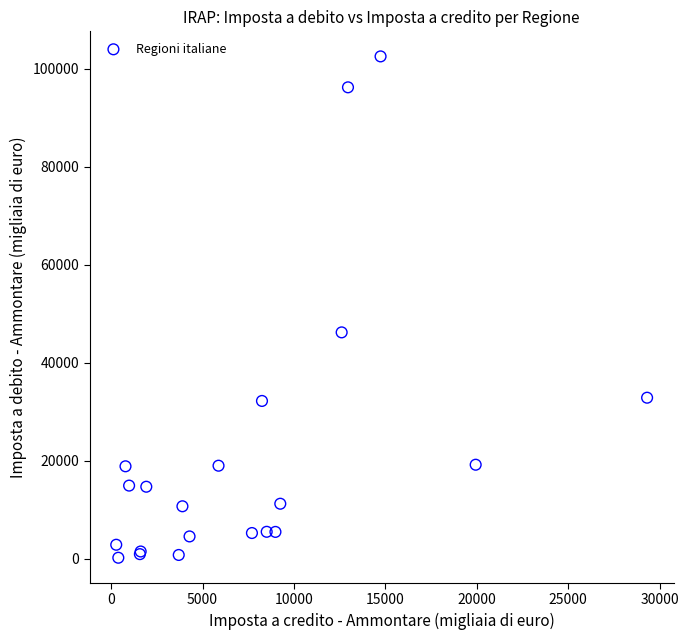

What Y value in the scatter plot is closest to 51369?

46204